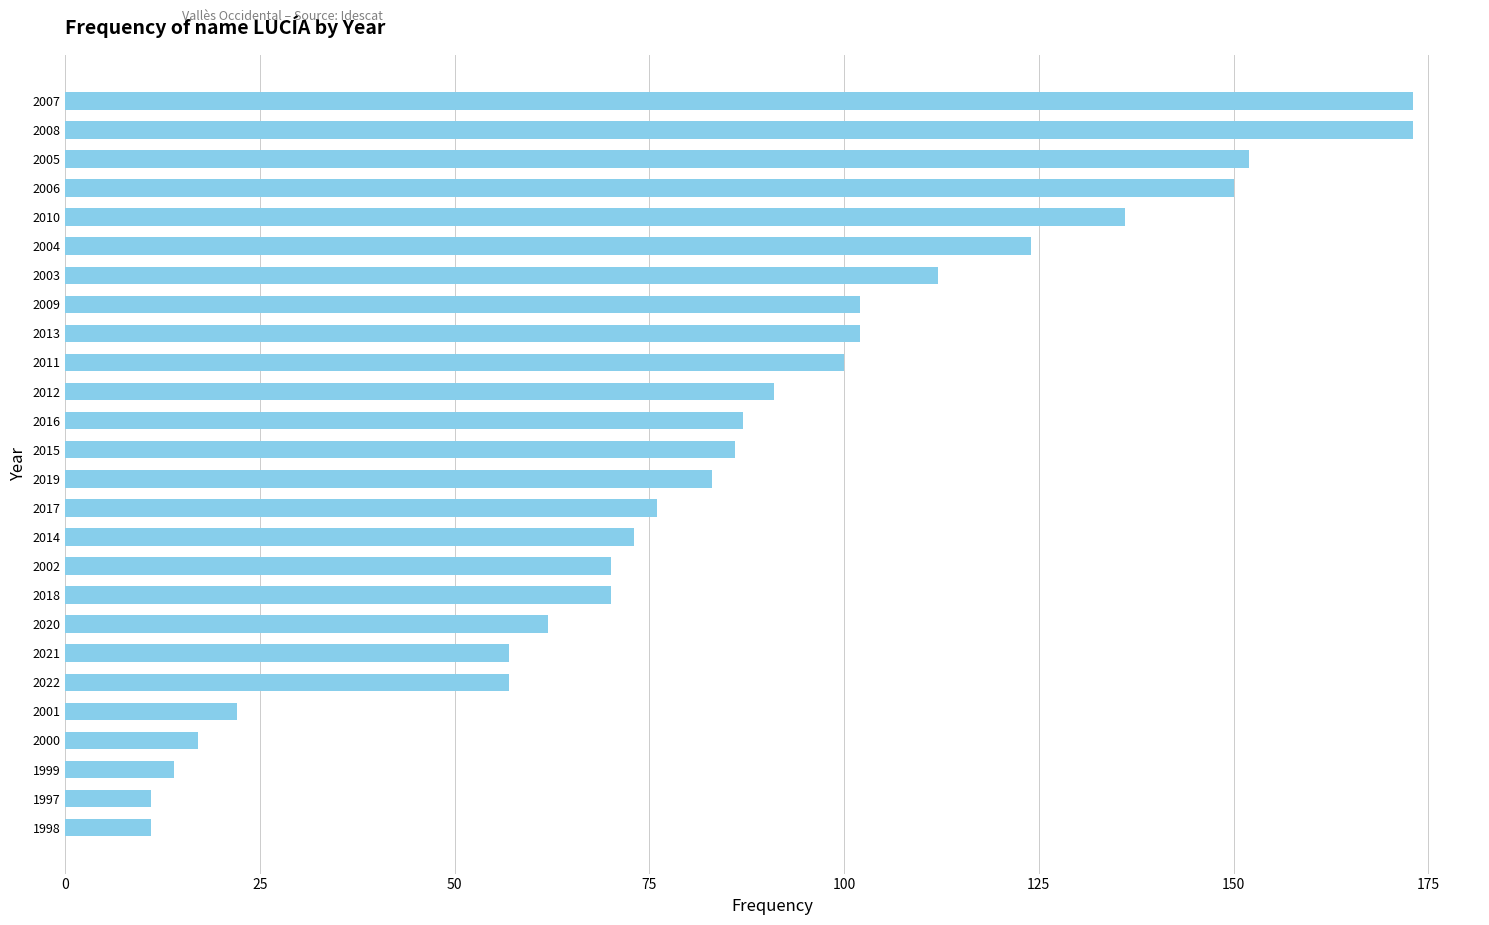

What is the change in value from 2000 to 2008?

+156